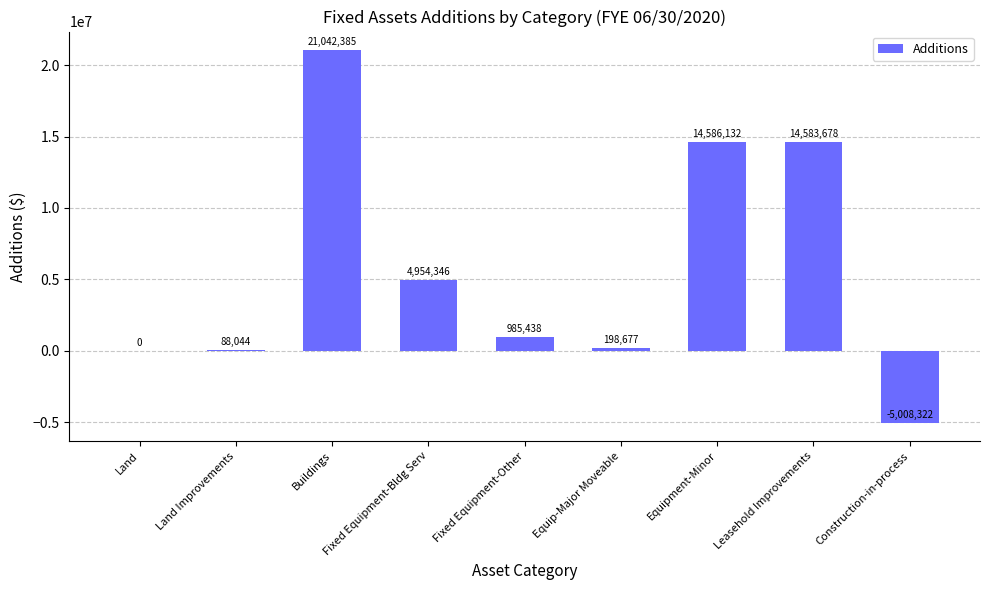

Count the number of data series in this chart.

1